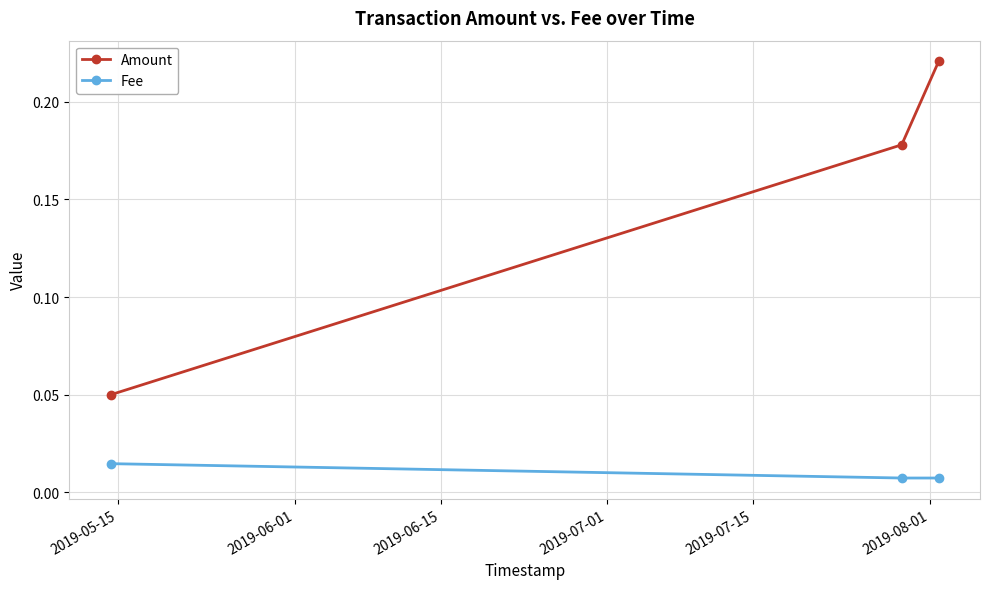

How many lines are shown in the chart?

2